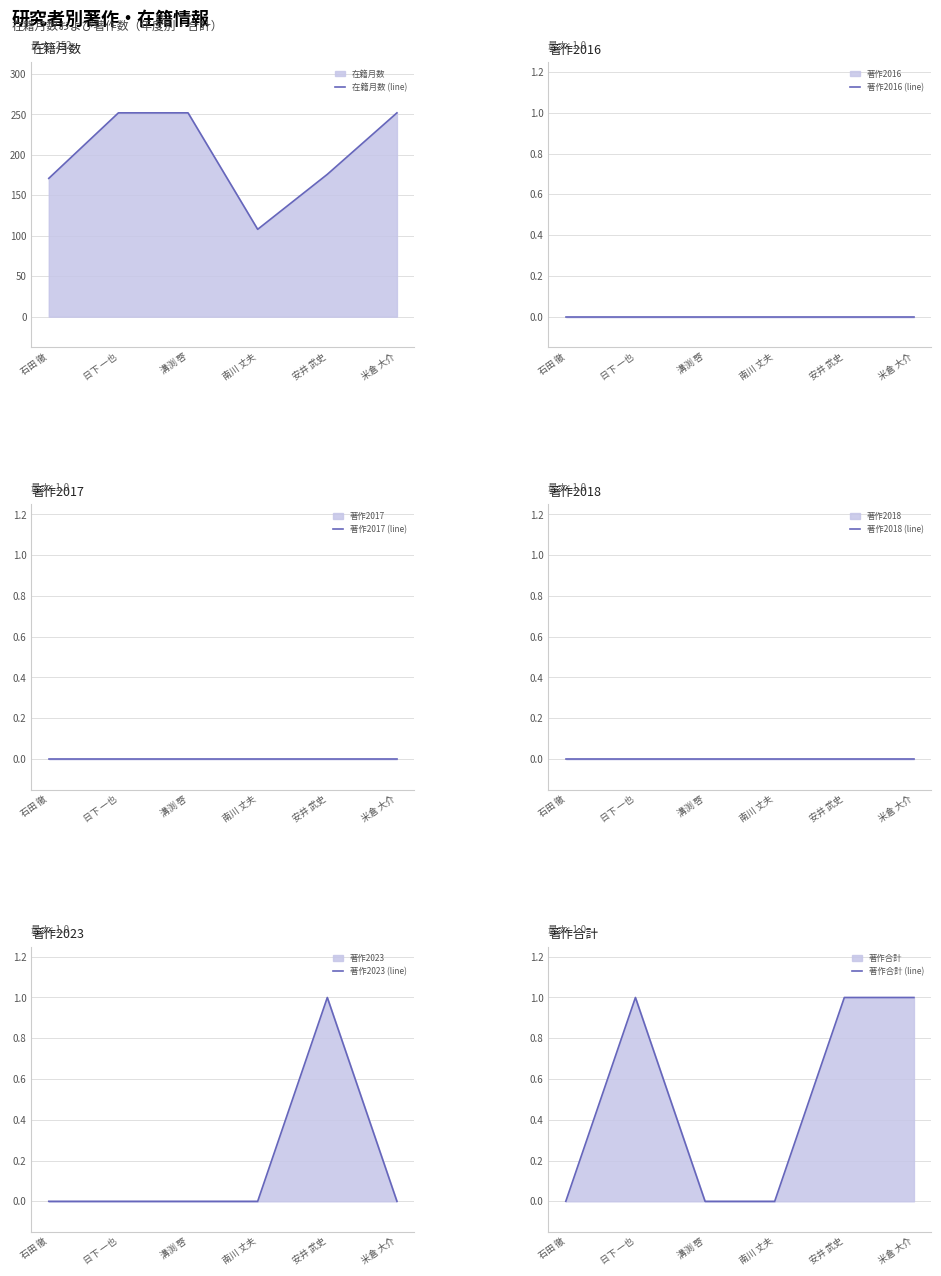

True or false: 在籍月数 (line) has a value of 108 at 南川 丈夫.

True